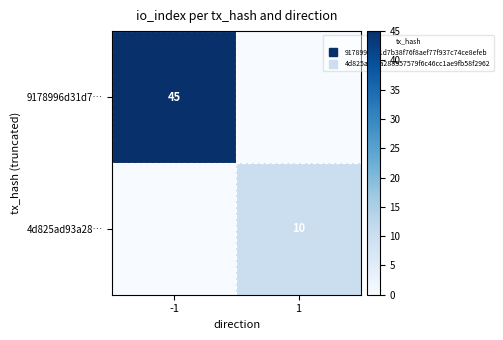

Which category has the highest value in the 4d825ad93a28… series?

1